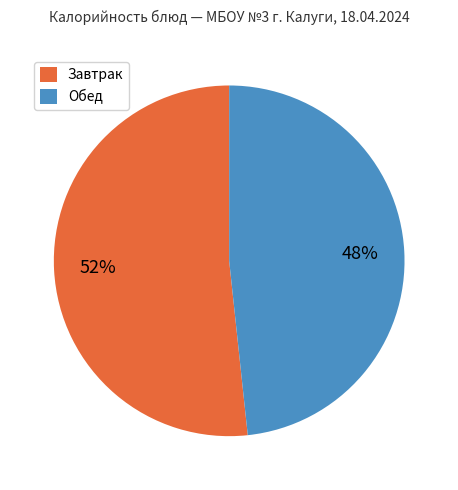

Does any single category account for the majority?

Yes